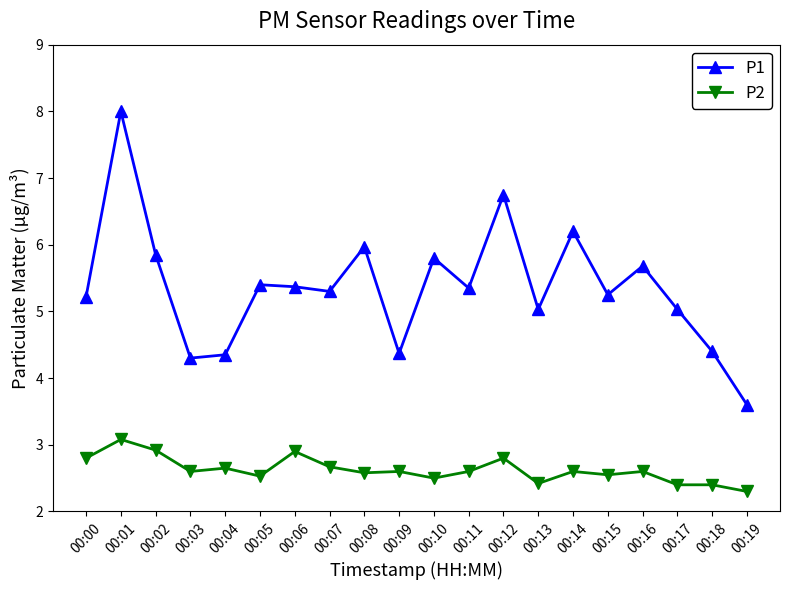

What are all the series names shown in the legend?

P1, P2